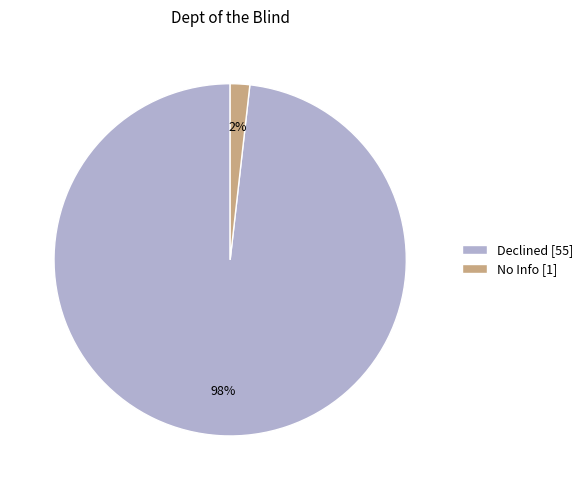

Is there a majority slice in this chart?

Yes